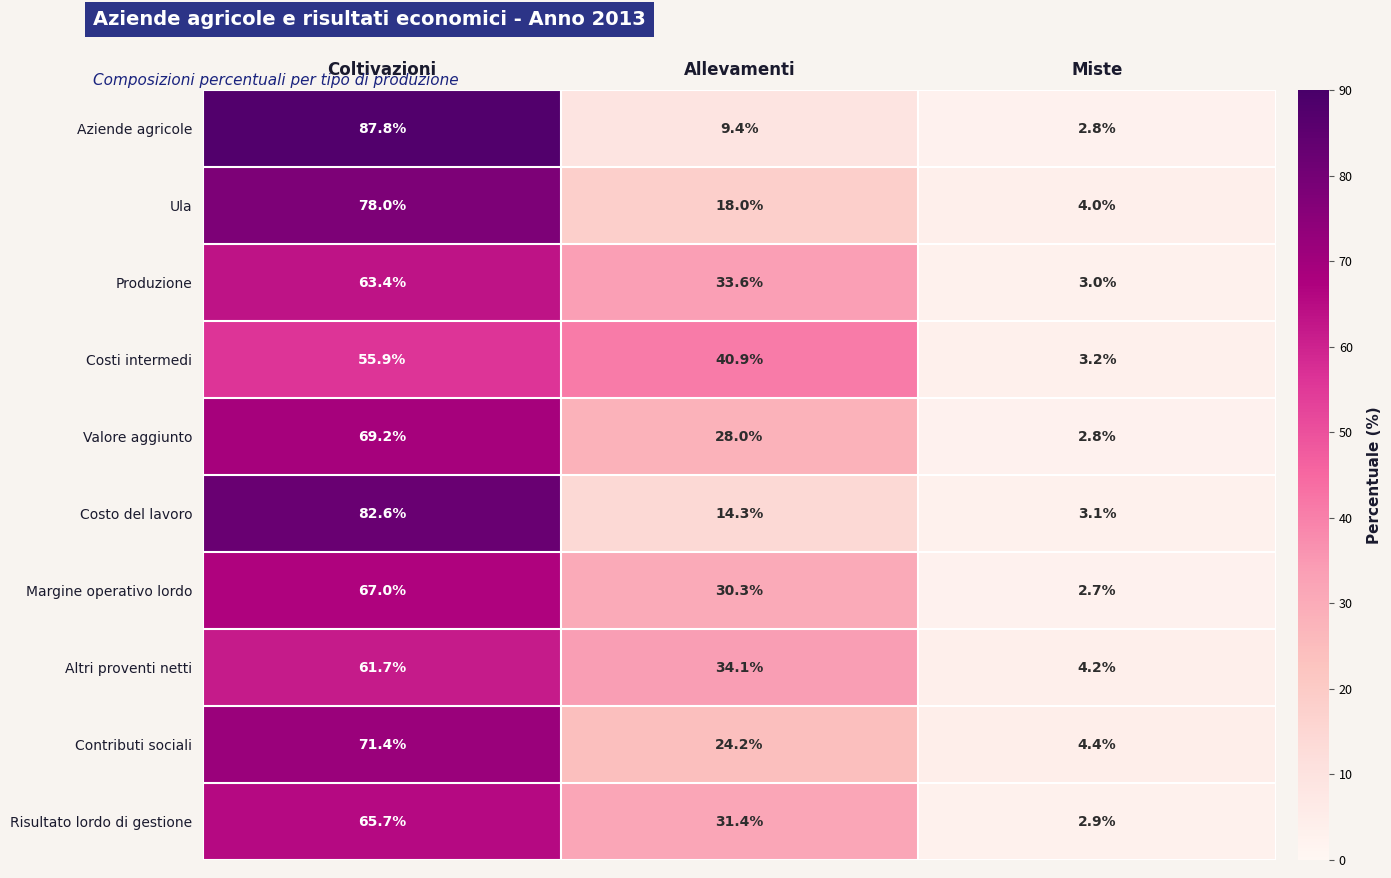

At which label is Valore aggiunto closest to 36?

Allevamenti